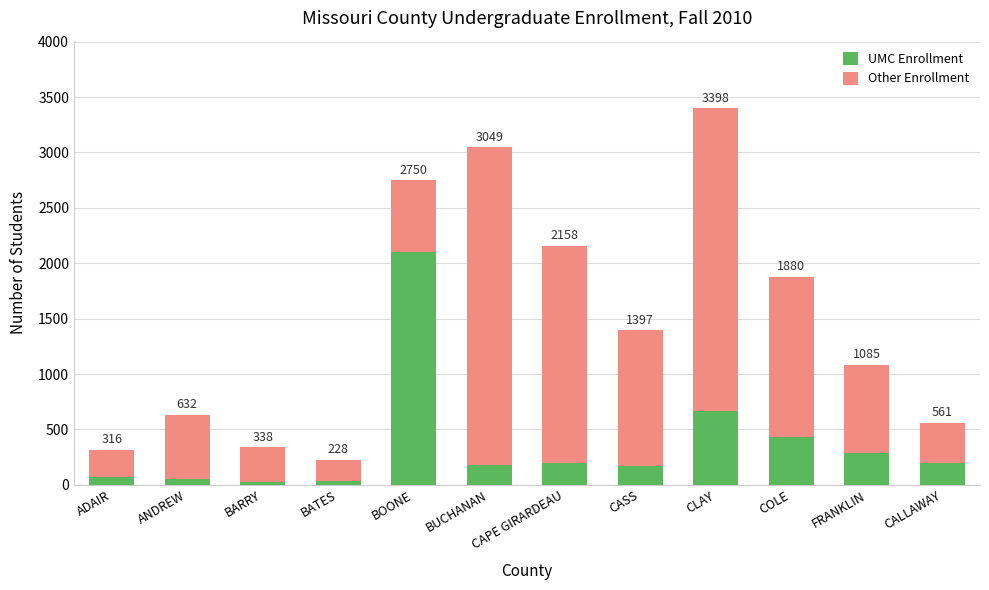

List the series in order of their overall mean, highest first.

Other Enrollment, UMC Enrollment